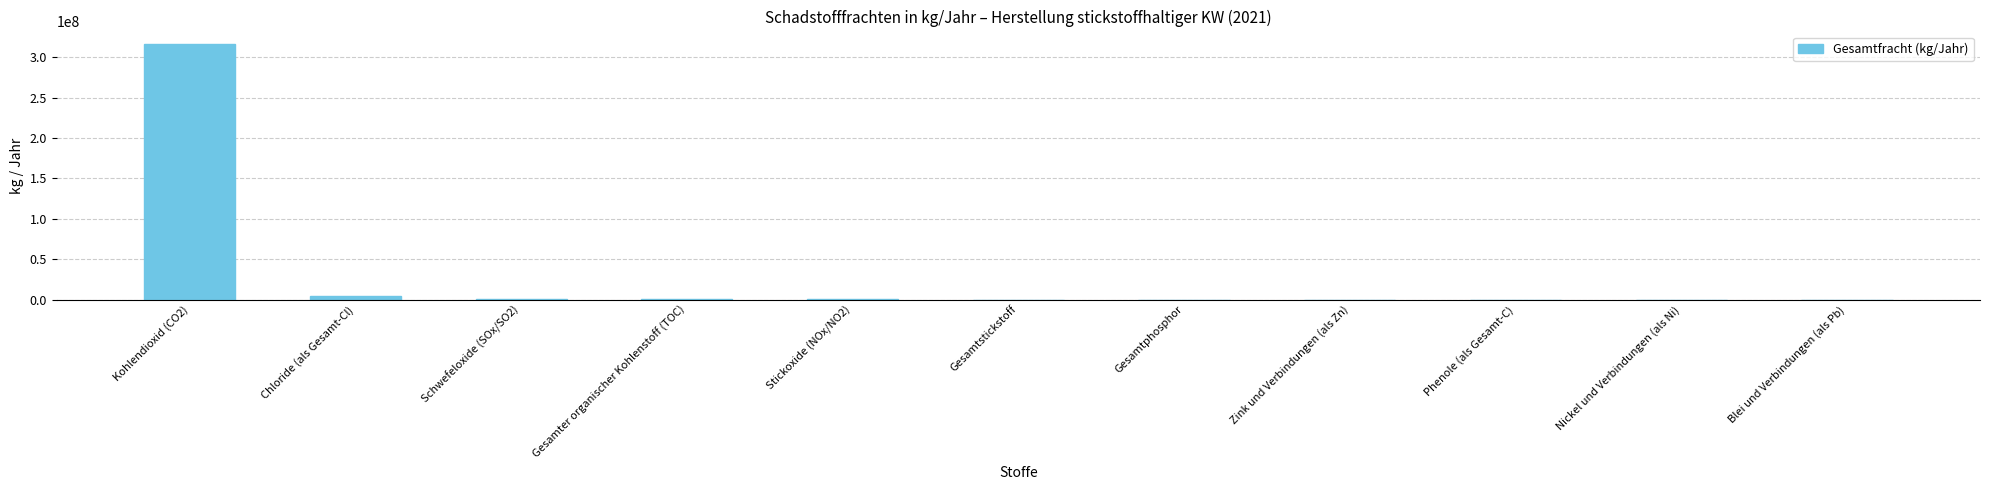

At which label is the value closest to 158000017?

Chloride (als Gesamt-Cl)